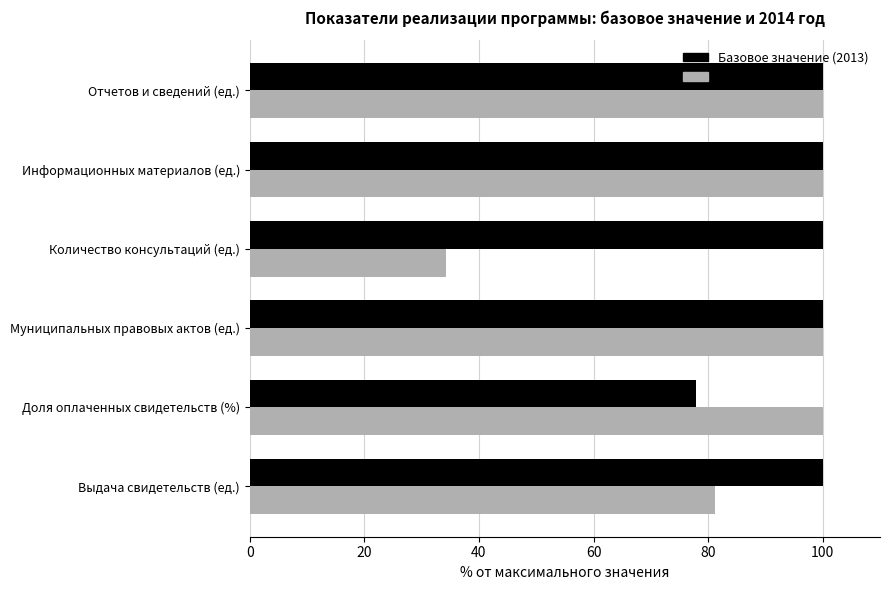

Which series has the largest total across all categories?

Базовое значение (2013)